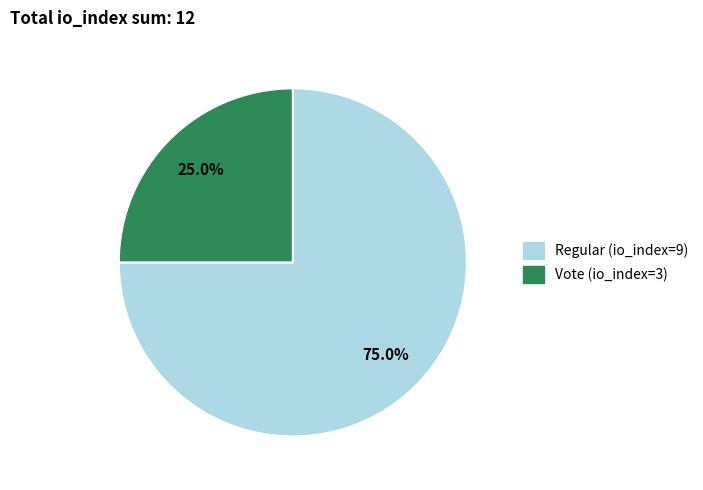

What portion of the pie excludes Vote (io_index=3)?

75.0%